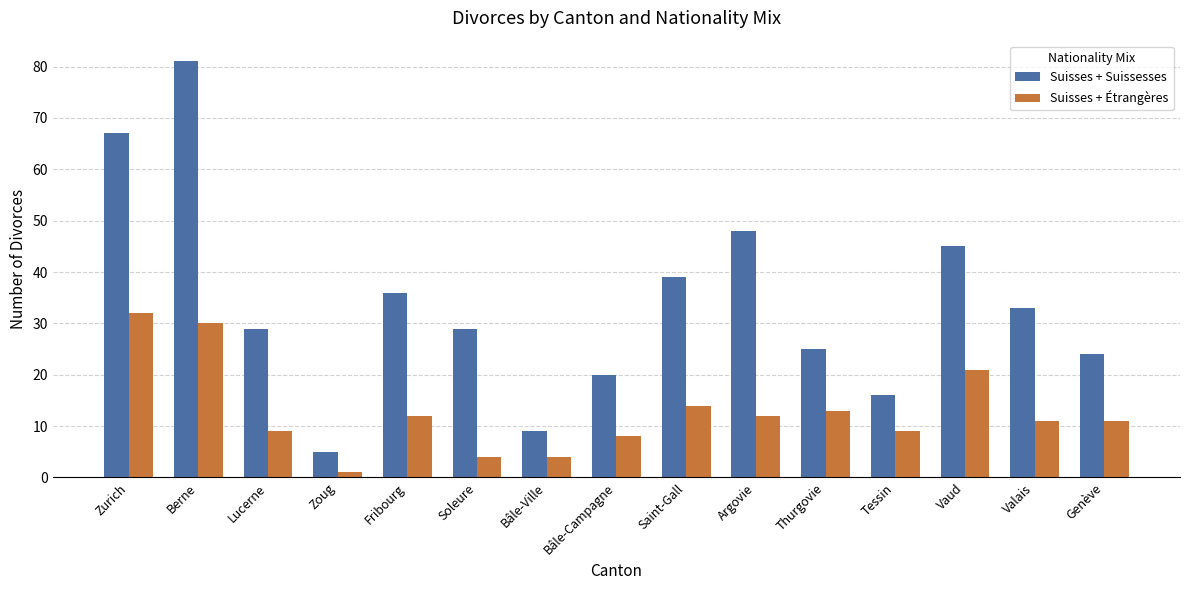

At which category is the sum across all series the highest?

Berne